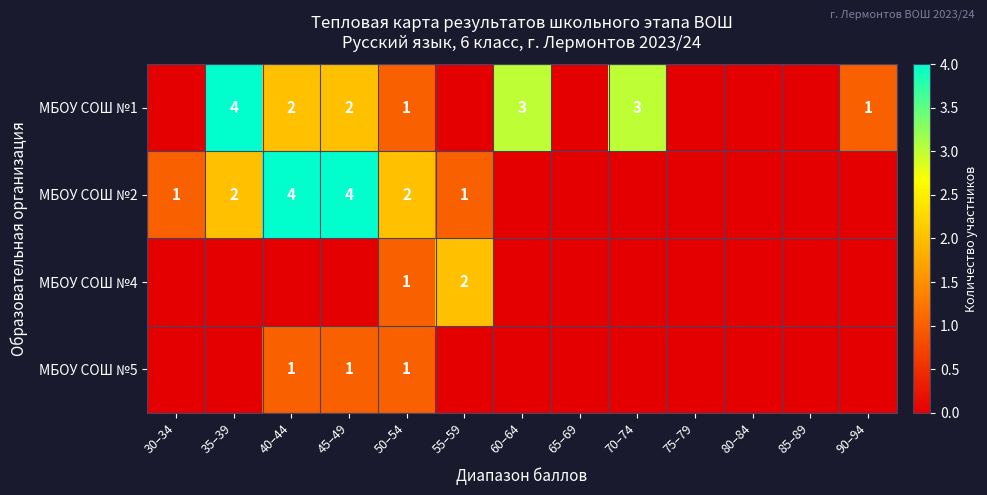

The value of МБОУ СОШ №4 at 50–54 is 0. True or false?

False